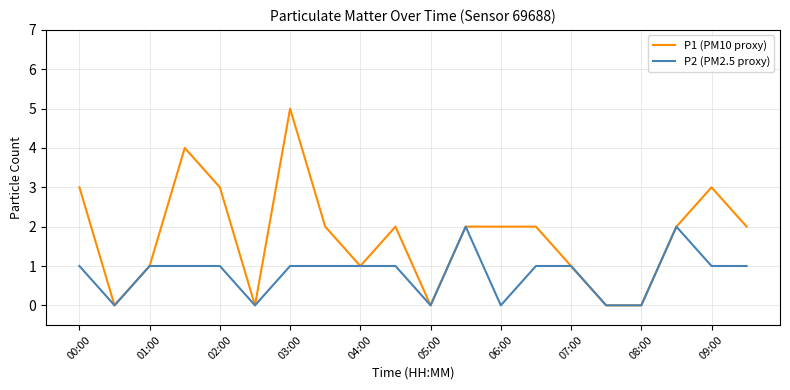

What is the maximum value shown in the chart?

5